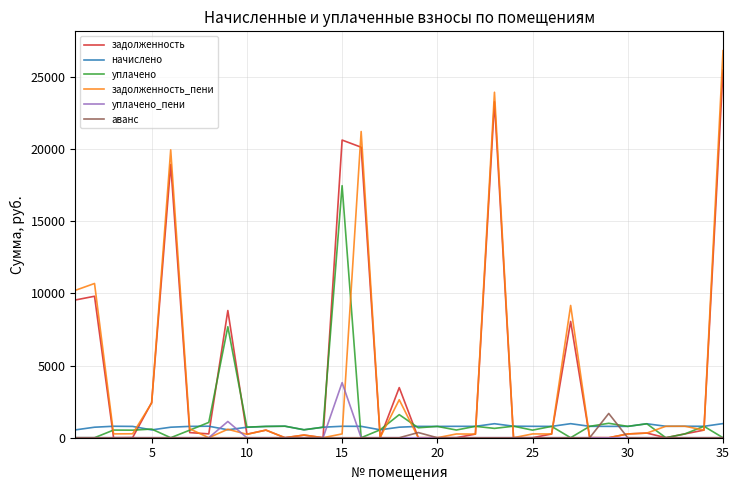

What are all the series names shown in the legend?

задолженность, начислено, уплачено, задолженность_пени, уплачено_пени, аванс